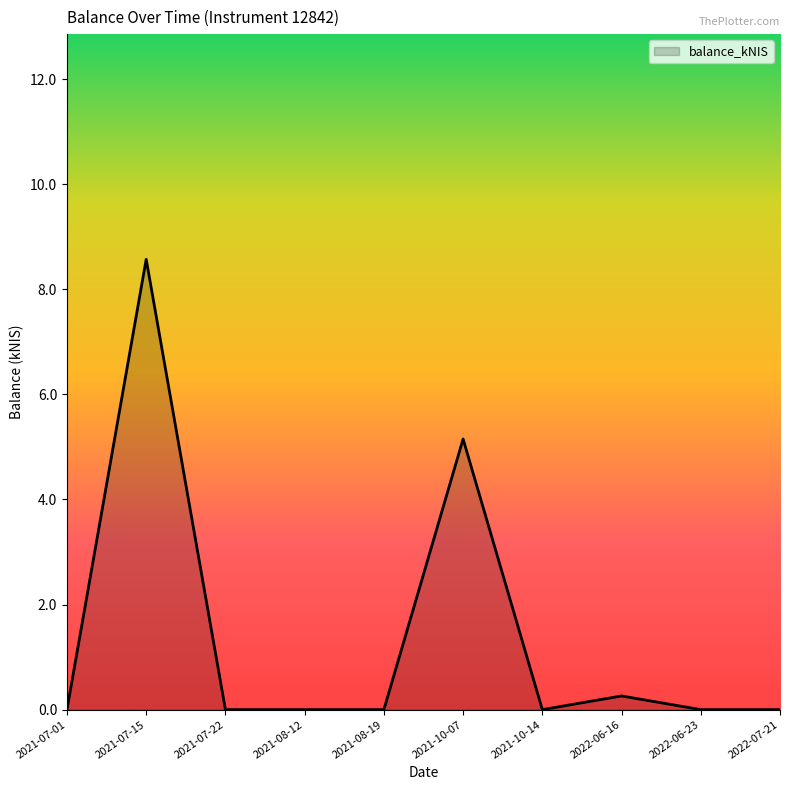

At which label is the value closest to 4?

2021-10-07